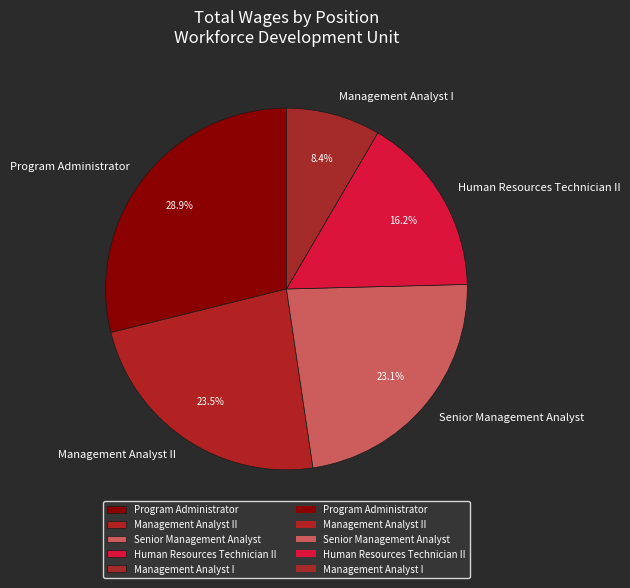

What percentage is the Human Resources Technician II slice, to the nearest percent?

16%